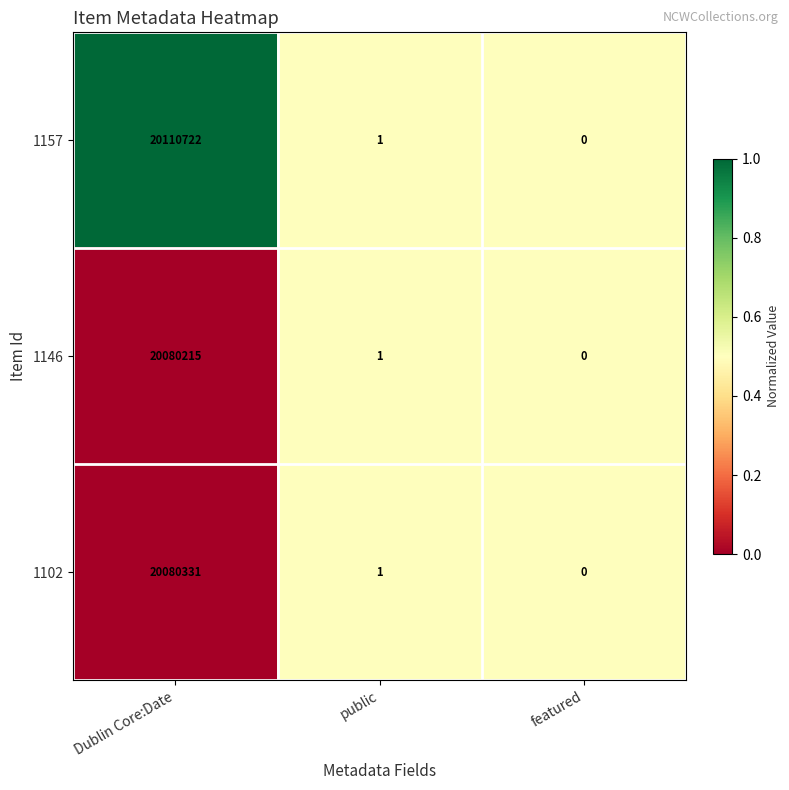

Reading right to left, transcribe all the data shown in this chart.

1157: 0	1	20110722
1146: 0	1	20080215
1102: 0	1	20080331